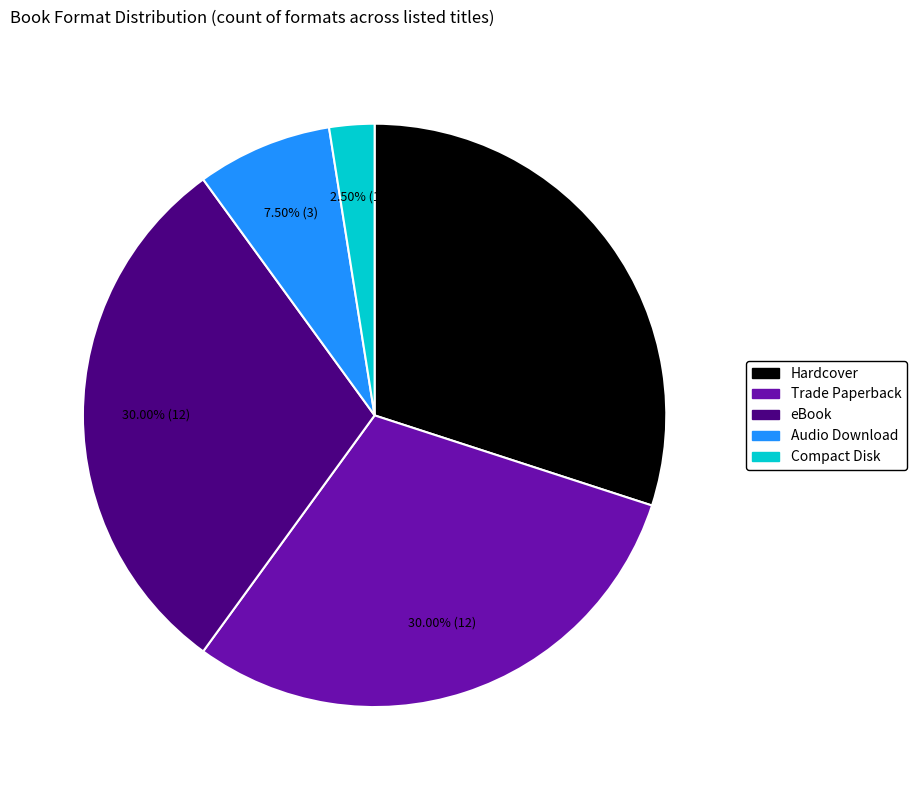

What portion of the pie excludes eBook?

70.0%